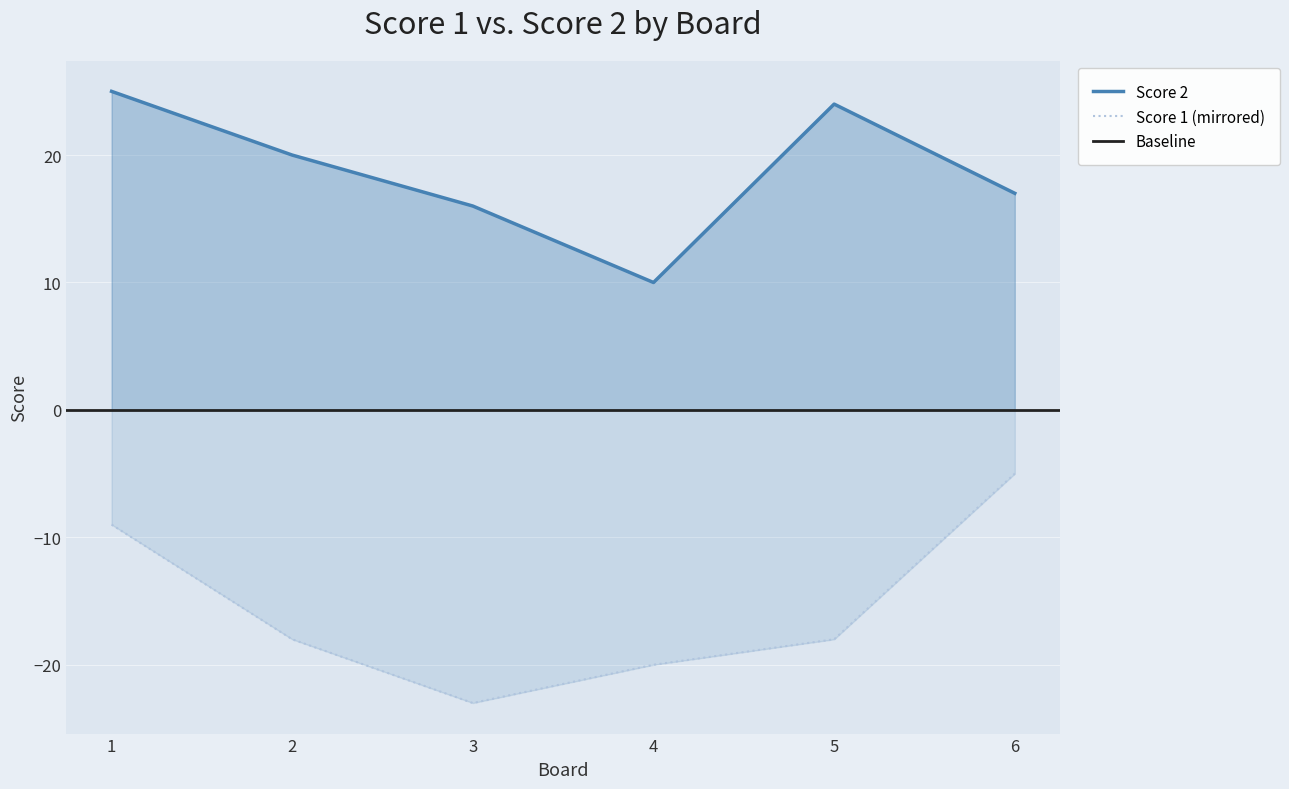

At how many categories does at least one series exceed -8?

6